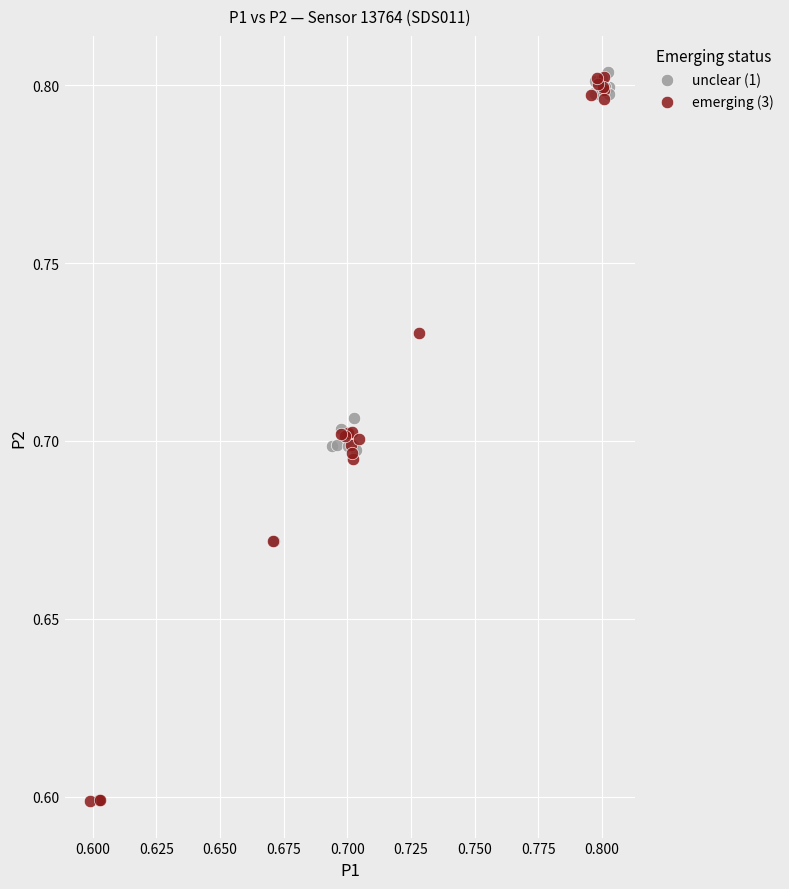

Which series has the widest spread of Y values?

emerging (3)